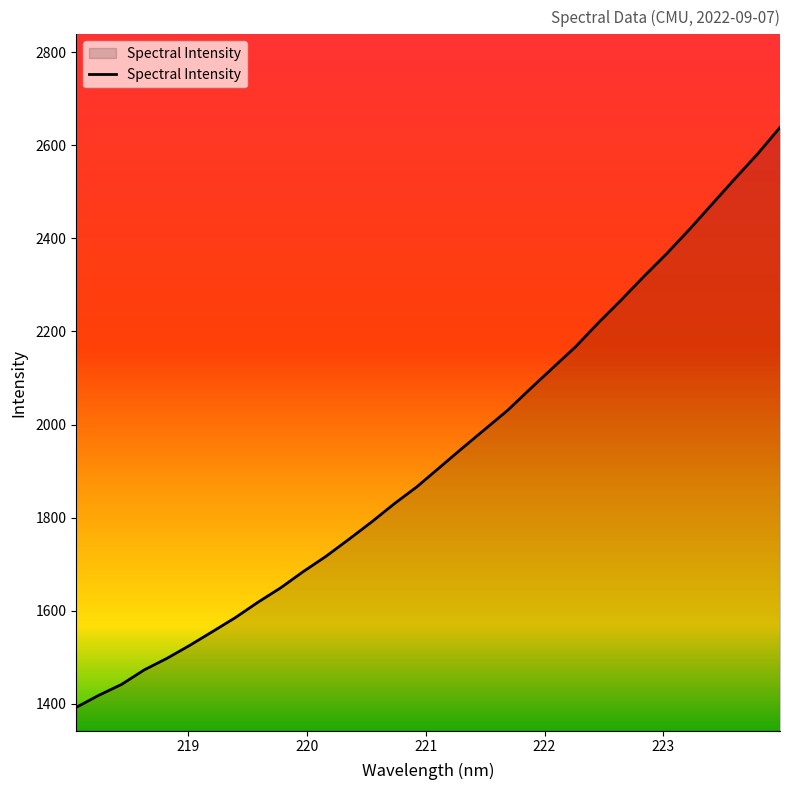

What is the maximum value shown in the chart?

2638.1